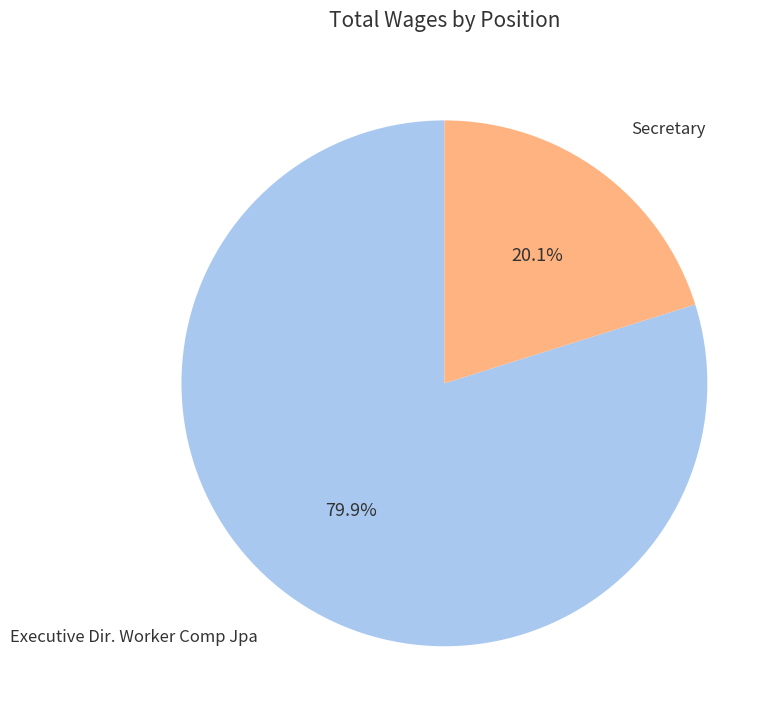

How many slices are in this pie chart?

2